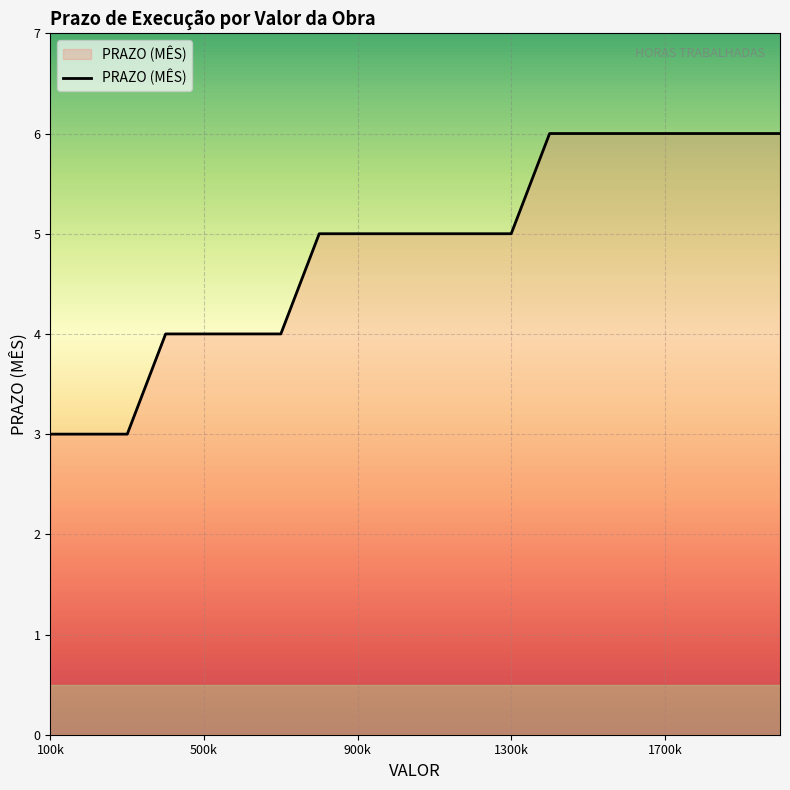

What is the difference between the maximum and minimum values?

3